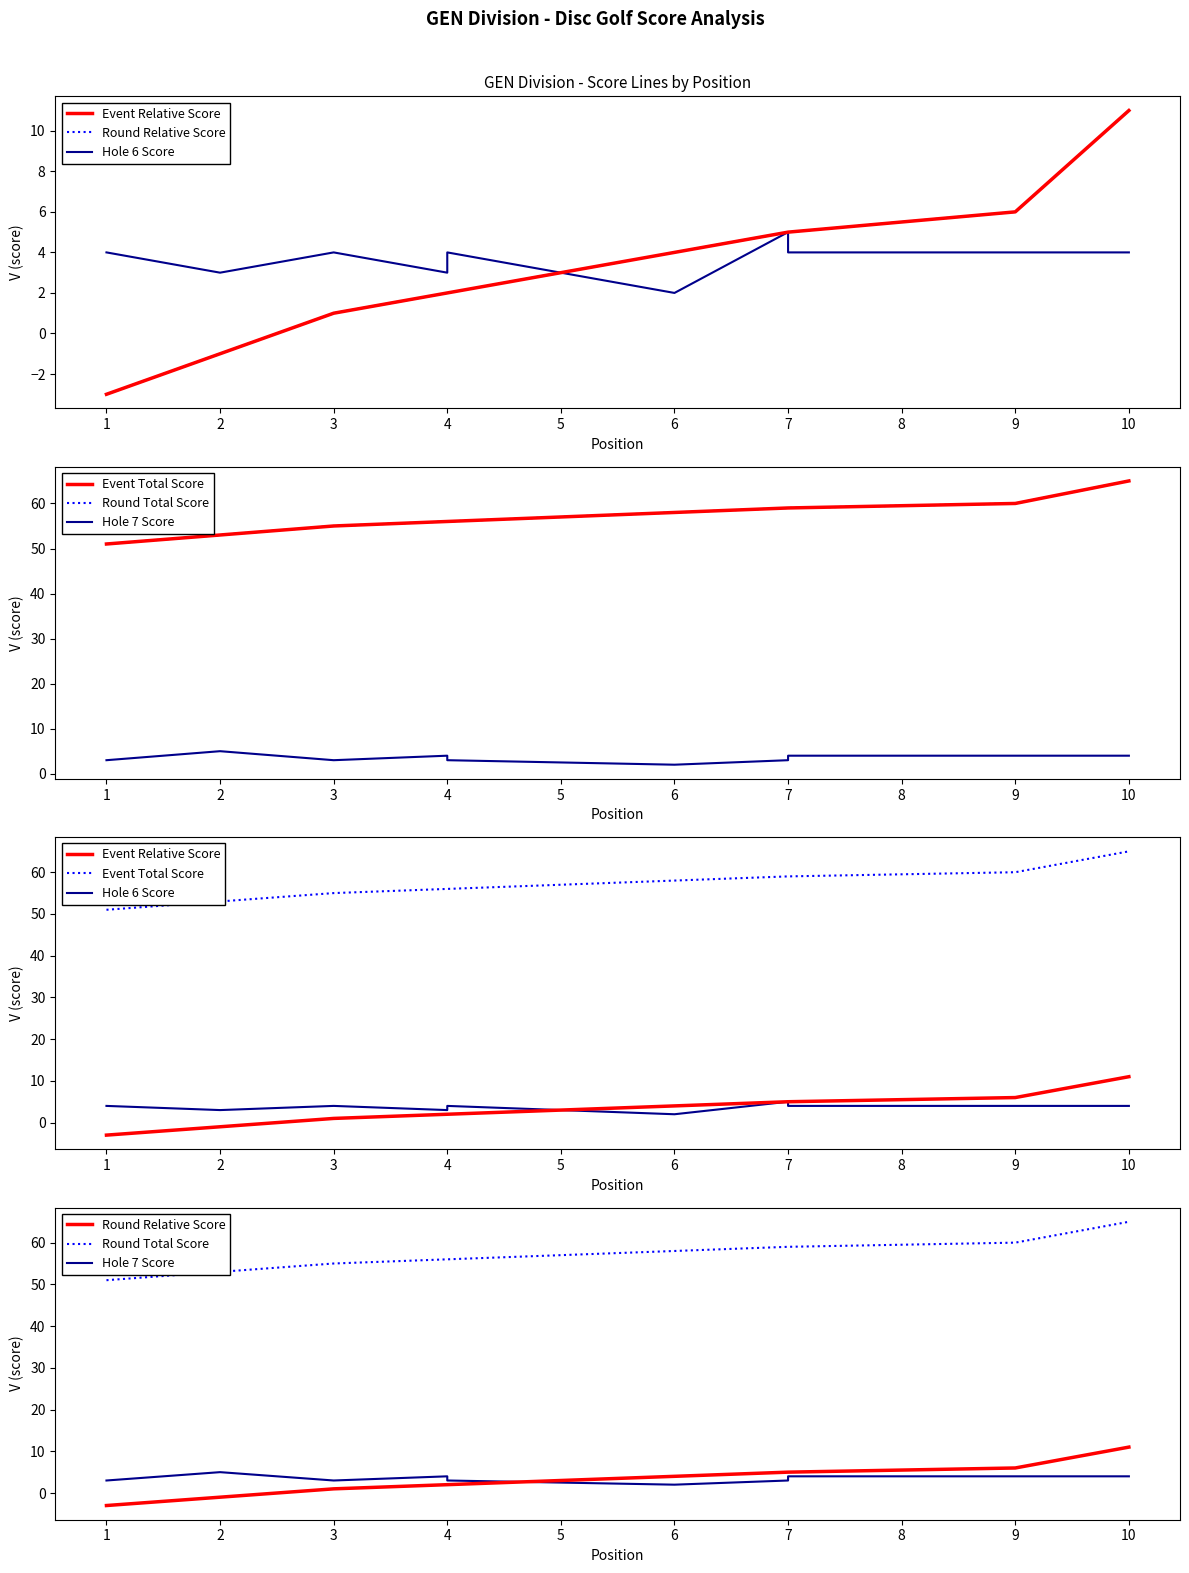

At how many categories does at least one series exceed 8?

11